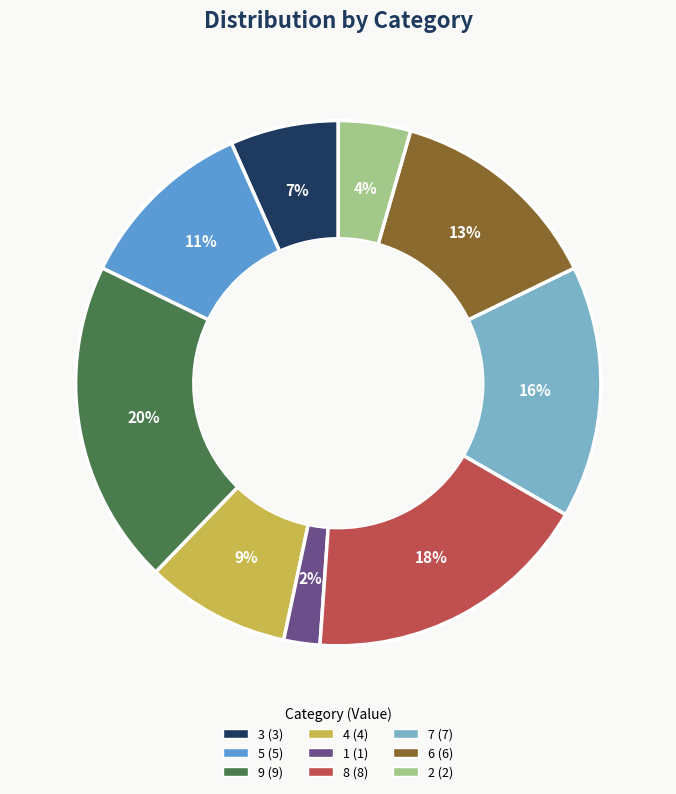

Is 4 the majority of the pie?

No